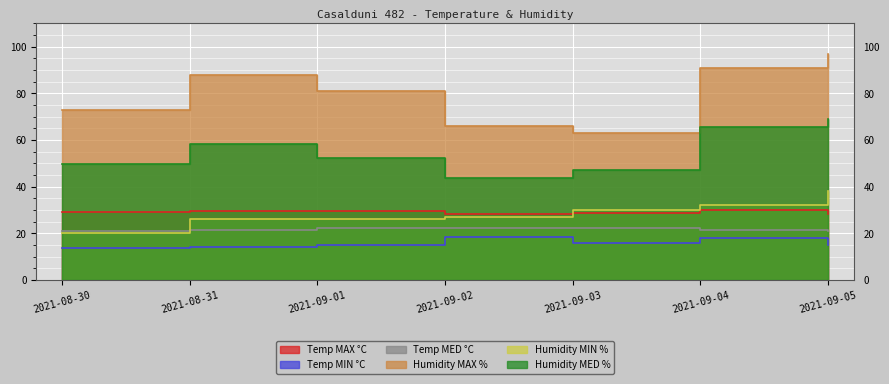

In Temp MED °C, how many points are higher than both neighbors (excluding endpoints)?

1